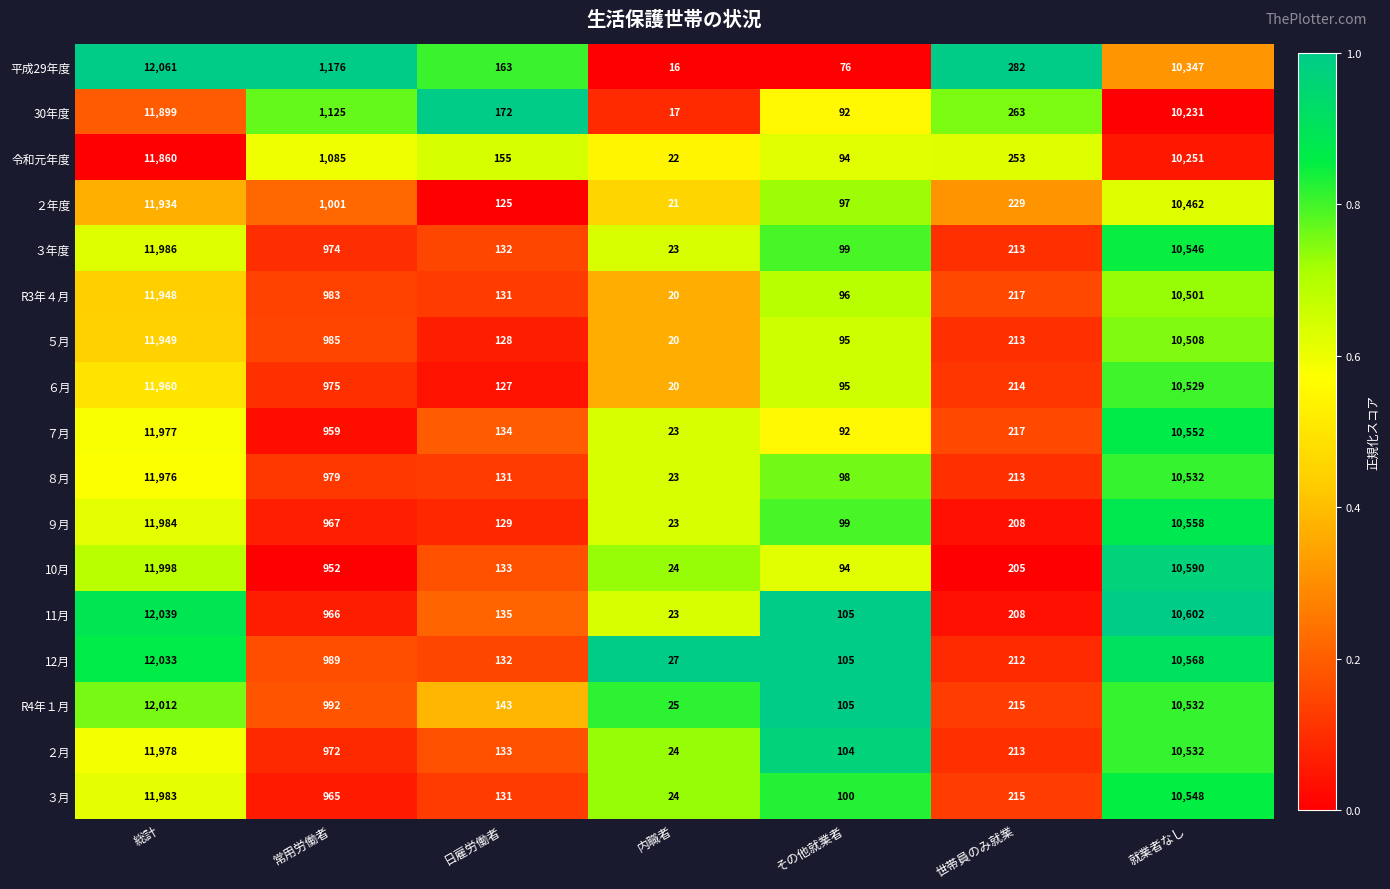

Which series has the widest spread of values?

平成29年度